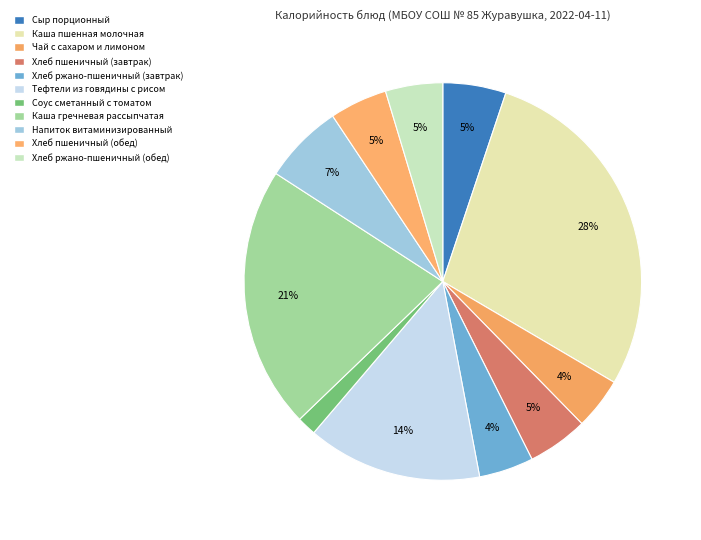

To the nearest percent, what portion does Хлеб ржано-пшеничный (обед) represent?

5%